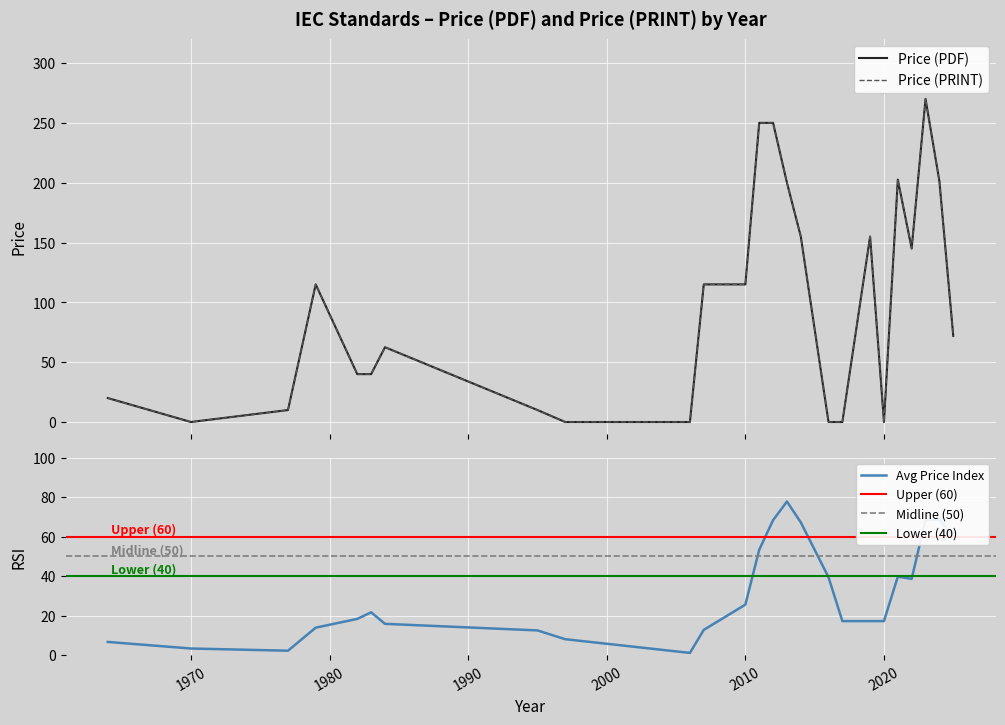

What is the sum of all Price (PRINT) values?

2390.0